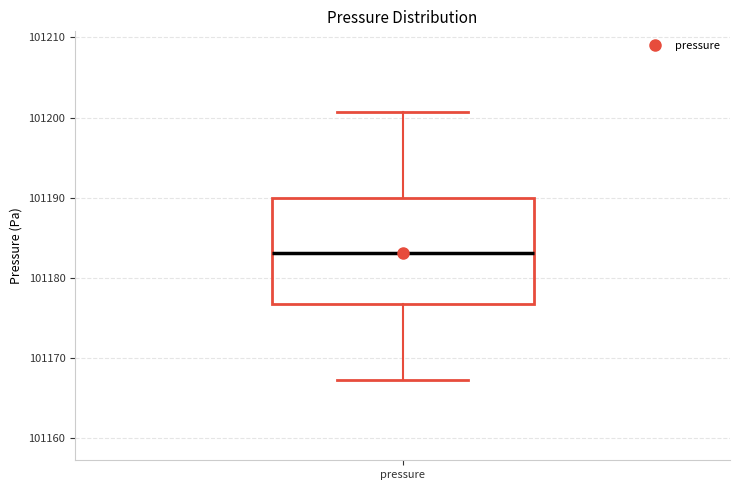

Read this box plot against the y-axis: the position of the median line, the range covered by the box, and the ends of both whiskers. The values are not printed on the chart, so give them approximately, as read against the axis.

median 101183, box 101177 to 101190, whiskers 101167 to 101201